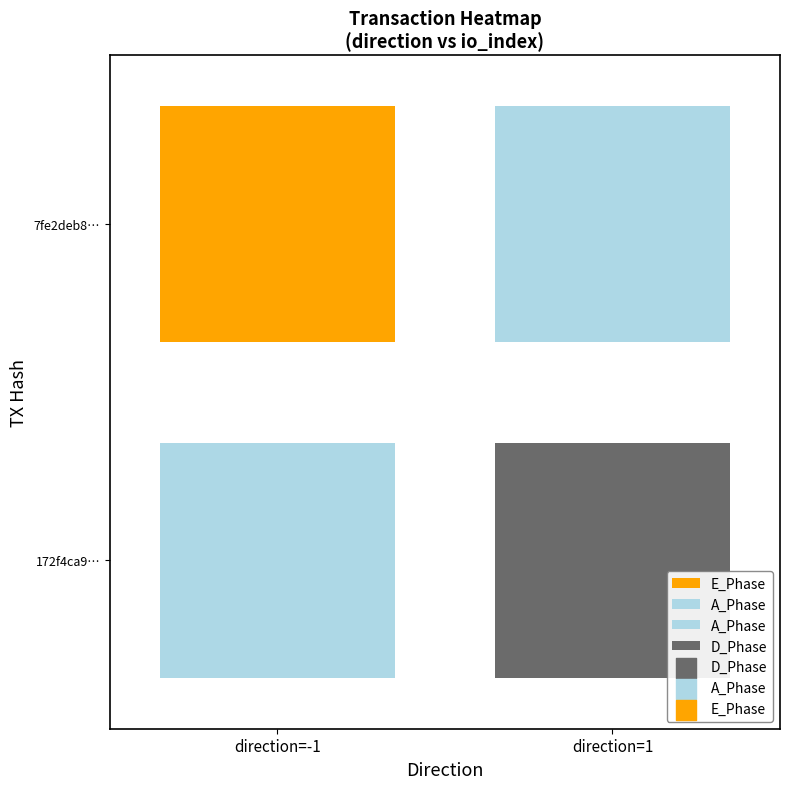

The value of 7fe2deb8db04c2033462db1bd848a7baa95ee3f at -1 is -1. True or false?

False